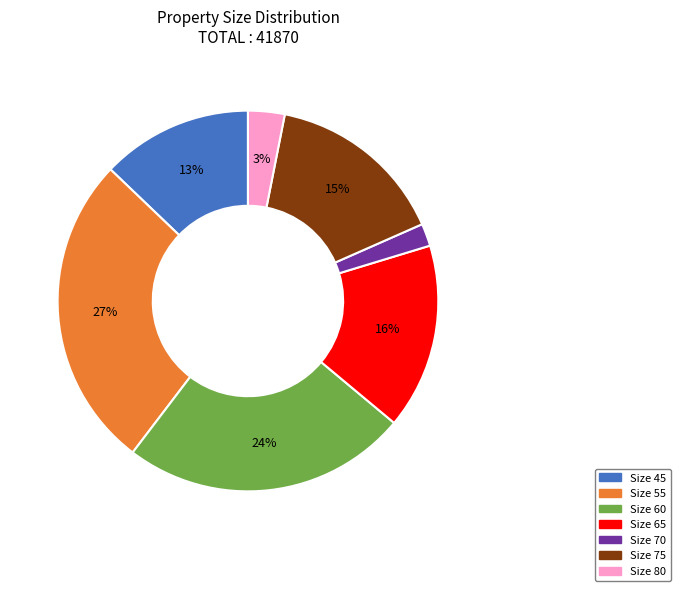

The Size 55 slice represents 27% of the pie. True or false?

True